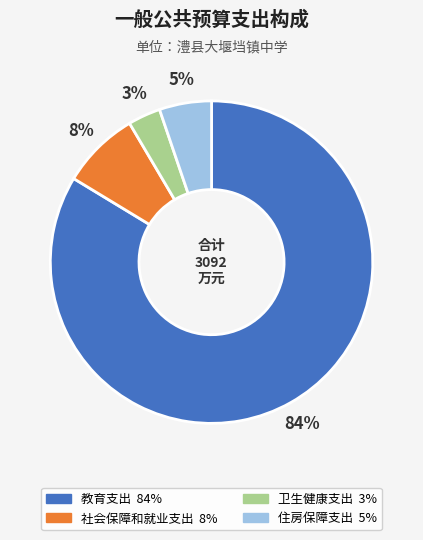

Which has a higher value, 卫生健康支出 or 教育支出?

教育支出